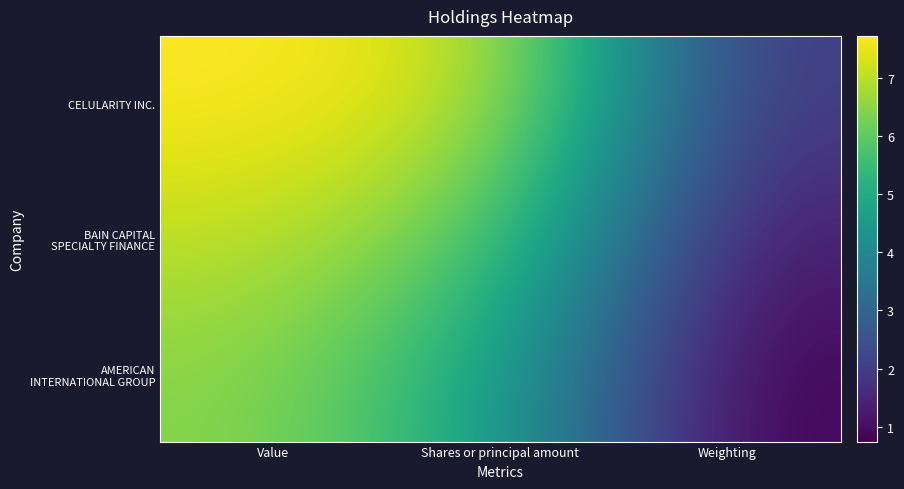

Rank the series at Weighting from highest to lowest value.

CELULARITY INC., BAIN CAPITAL SPECIALTY FINANCE, AMERICAN INTERNATIONAL GROUP